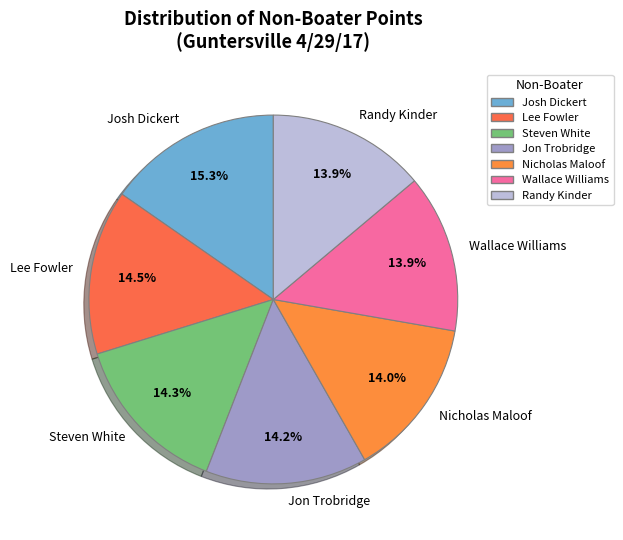

What is the largest slice in the pie chart?

Josh Dickert